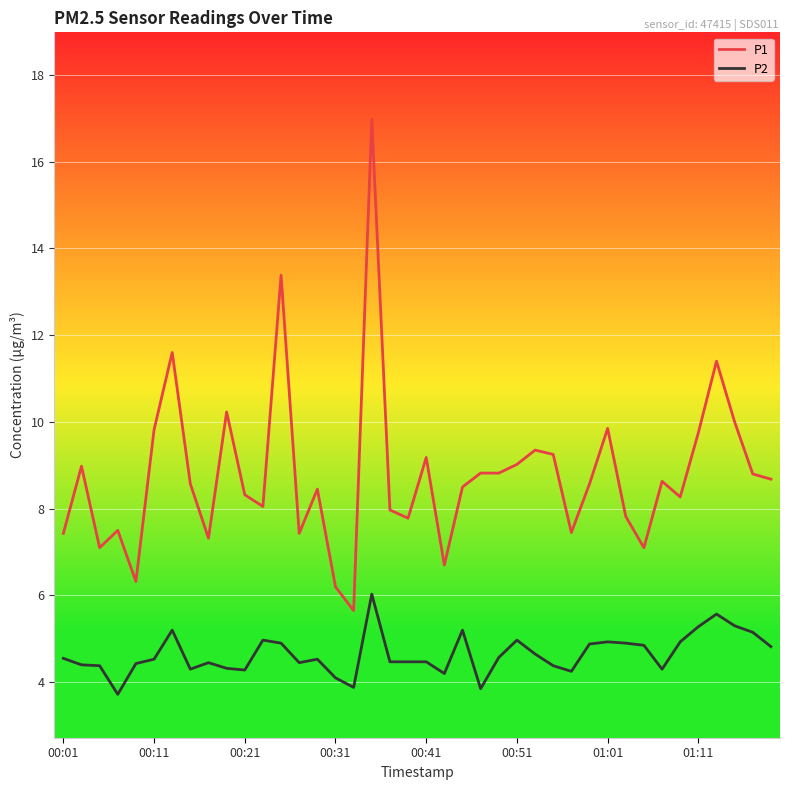

What is the greatest value displayed?

17.0